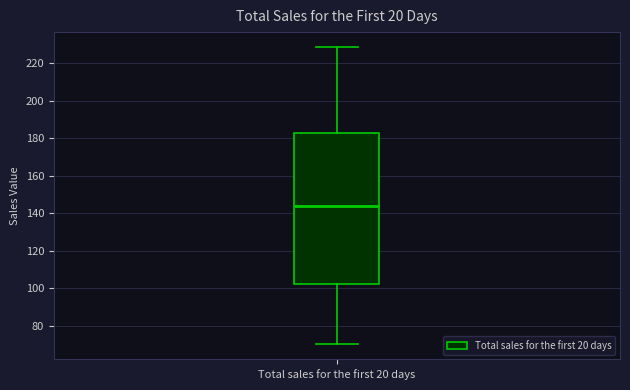

Read this box plot against the y-axis: the position of the median line, the range covered by the box, and the ends of both whiskers. The values are not printed on the chart, so give them approximately, as read against the axis.

median 144, box 102 to 182, whiskers 70 to 228